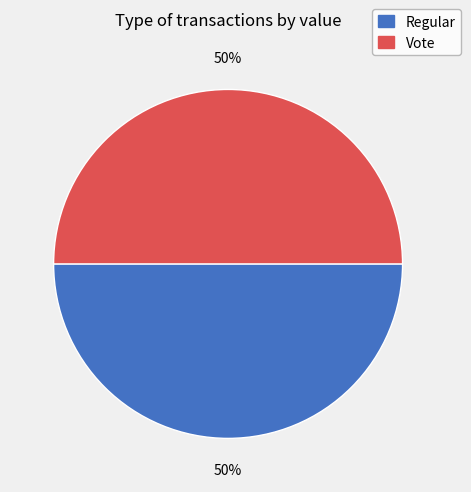

What percentage is the Vote slice, to the nearest percent?

50%